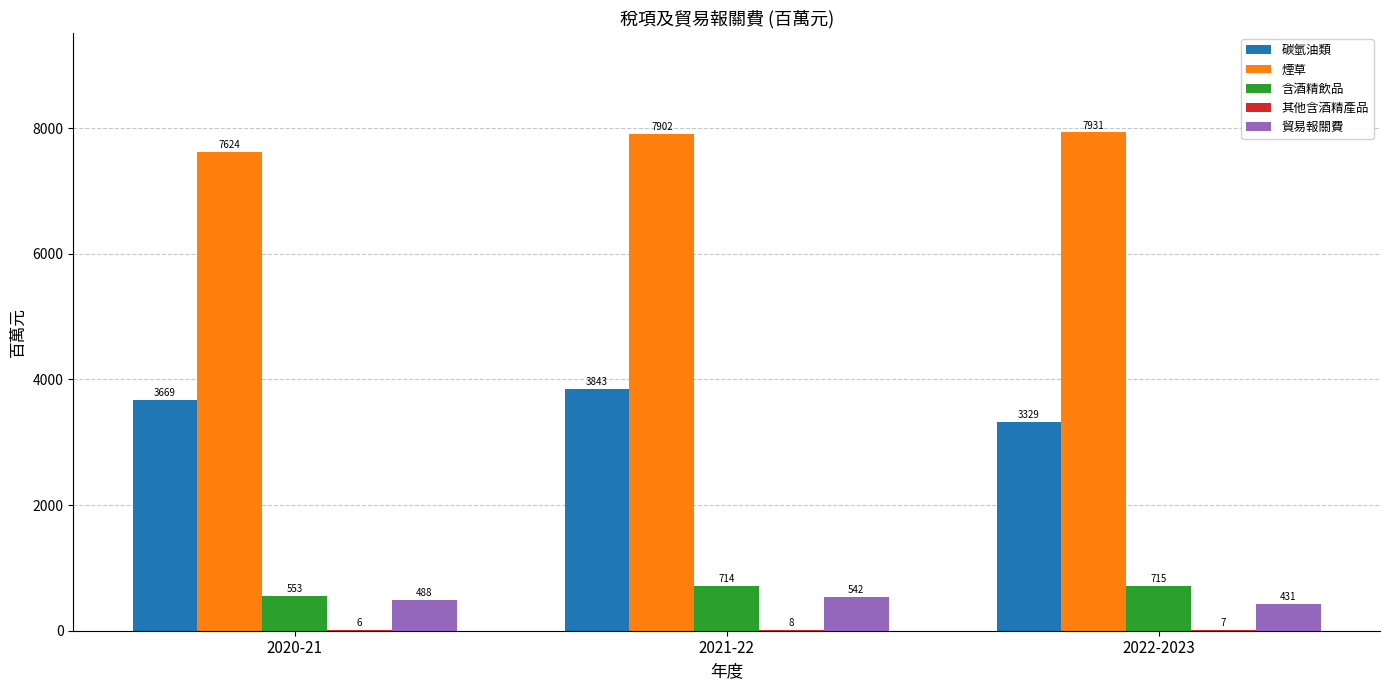

At which label is 貿易報關費 closest to 486?

2020-21